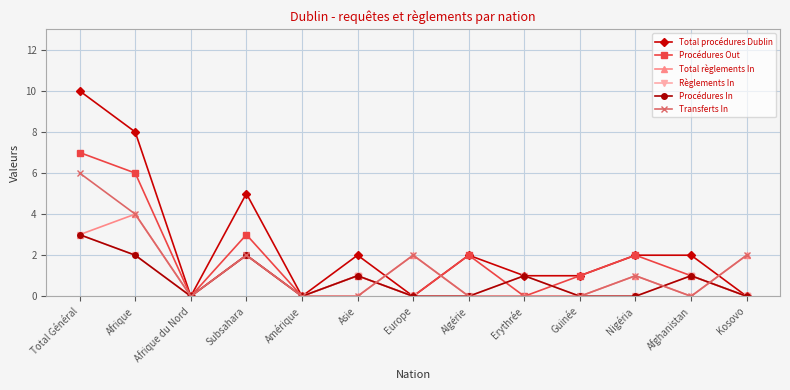

Rank the series by their maximum value, from highest to lowest.

Total procédures Dublin, Procédures Out, Transferts In, Total règlements In, Règlements In, Procédures In